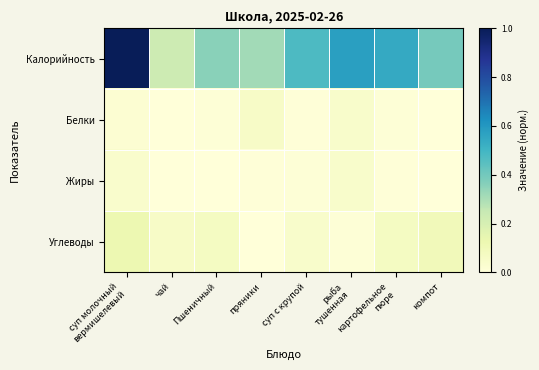

What is the maximum value shown in the chart?

1.0